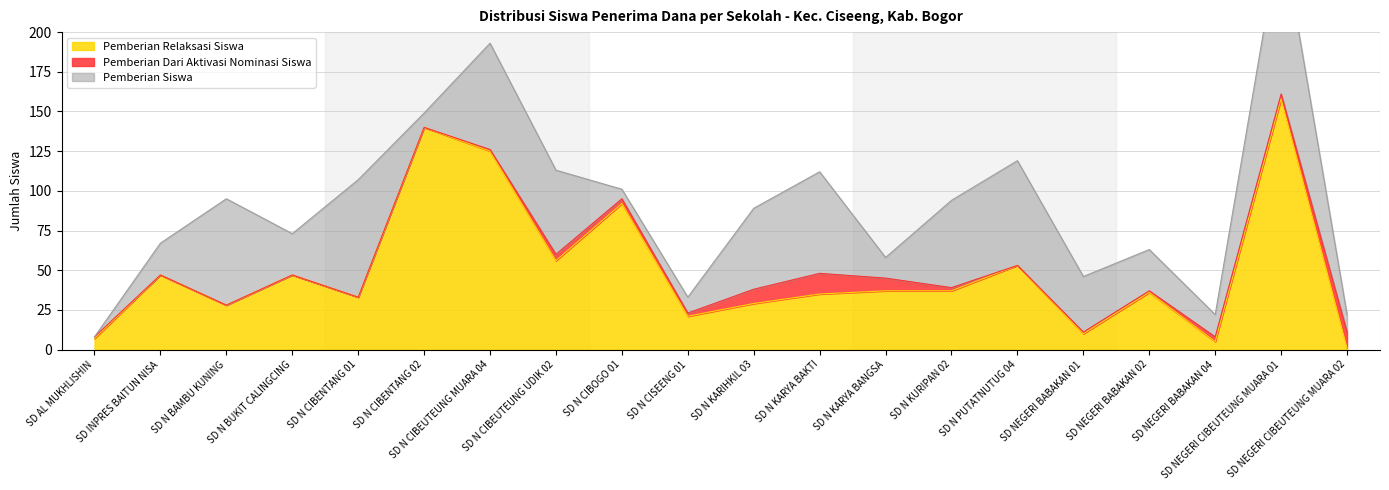

How many lines are shown in the chart?

3